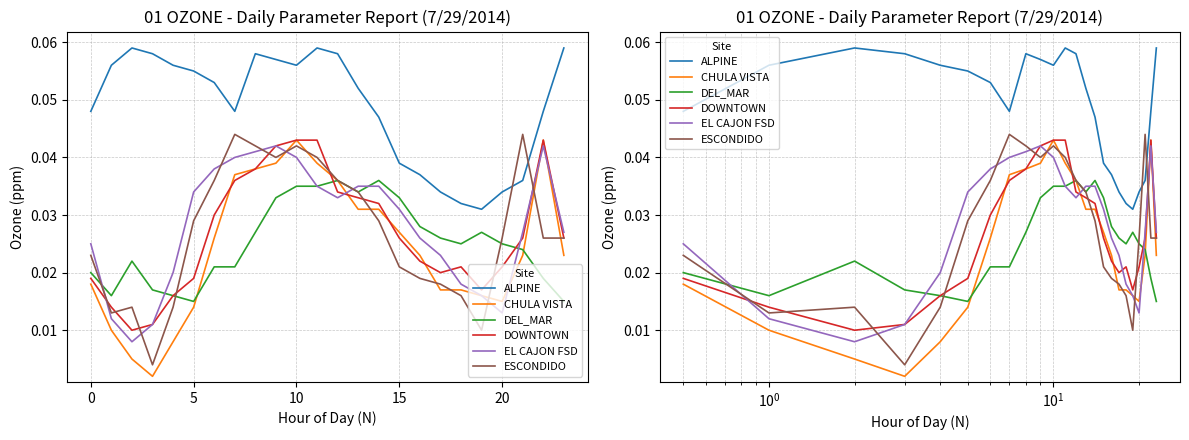

True or false: ALPINE has more than 1 points higher than both neighbors.

True